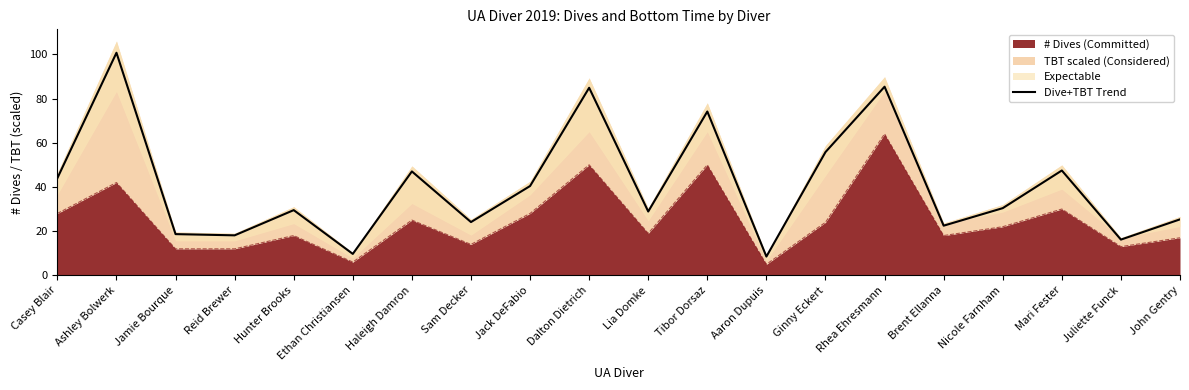

Where is the data nearest to the value 54?

Ginny Eckert